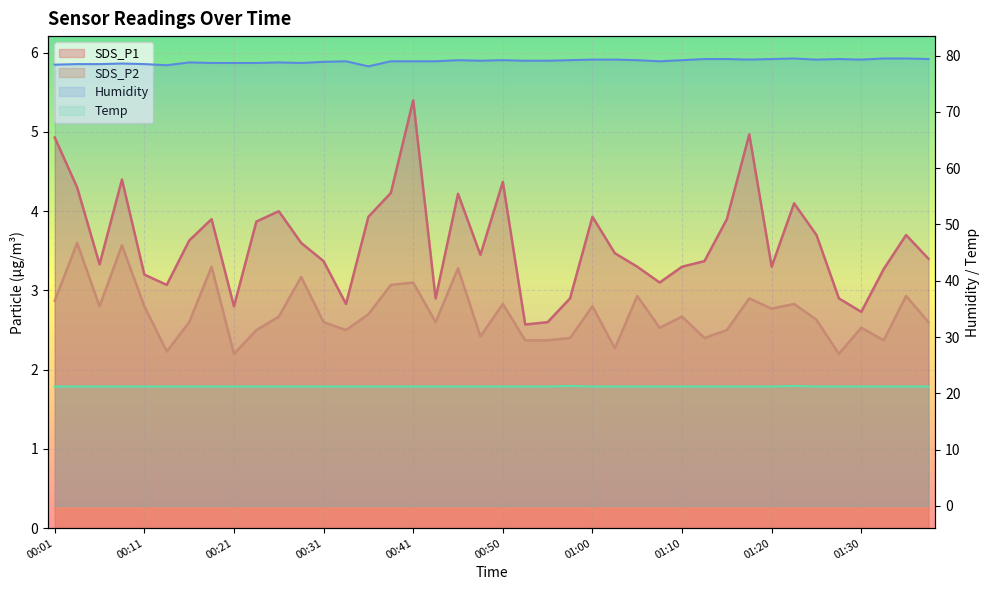

The value of SDS_P2 at 00:11 is 2.8. True or false?

True